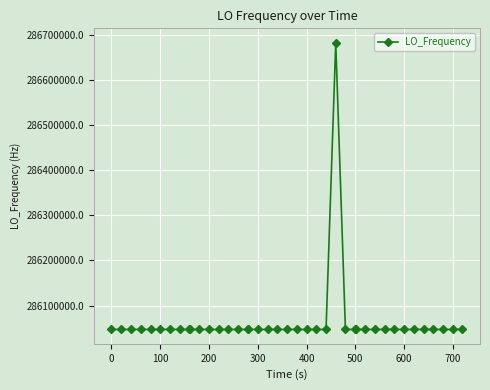

True or false: the data has more than 1 interior local peaks.

True